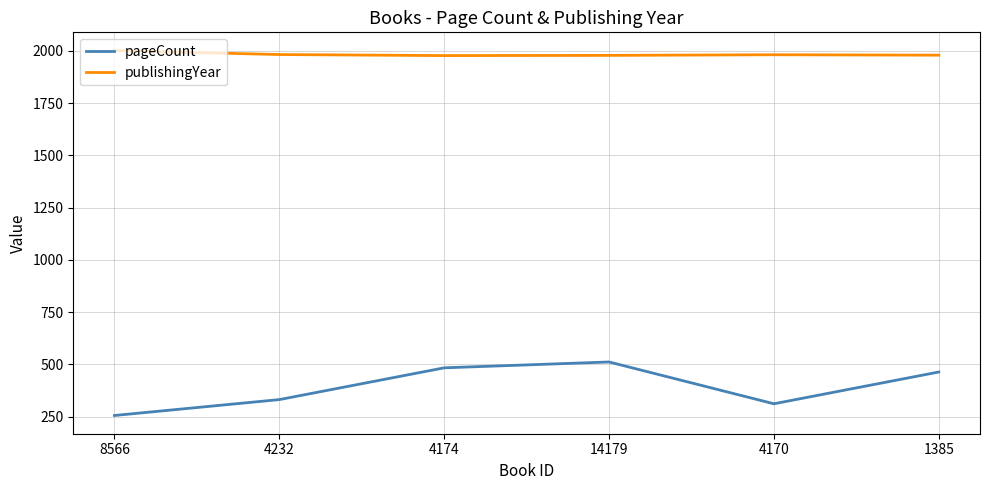

In pageCount, how many points are lower than both neighbors (excluding endpoints)?

1